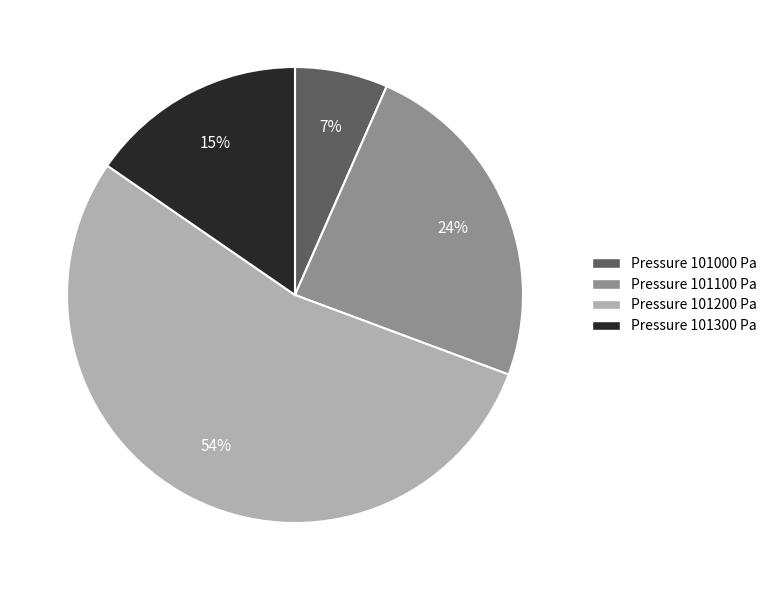

Does any single category account for the majority?

Yes